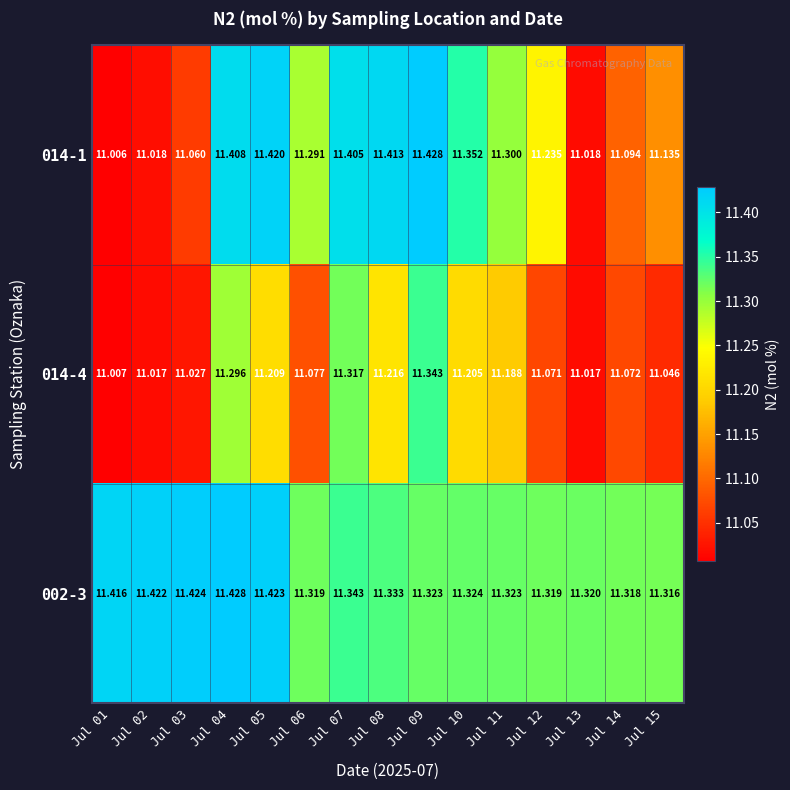

Is the value of 002-3 at Jul 12 greater than the value of 014-1 at Jul 03?

Yes